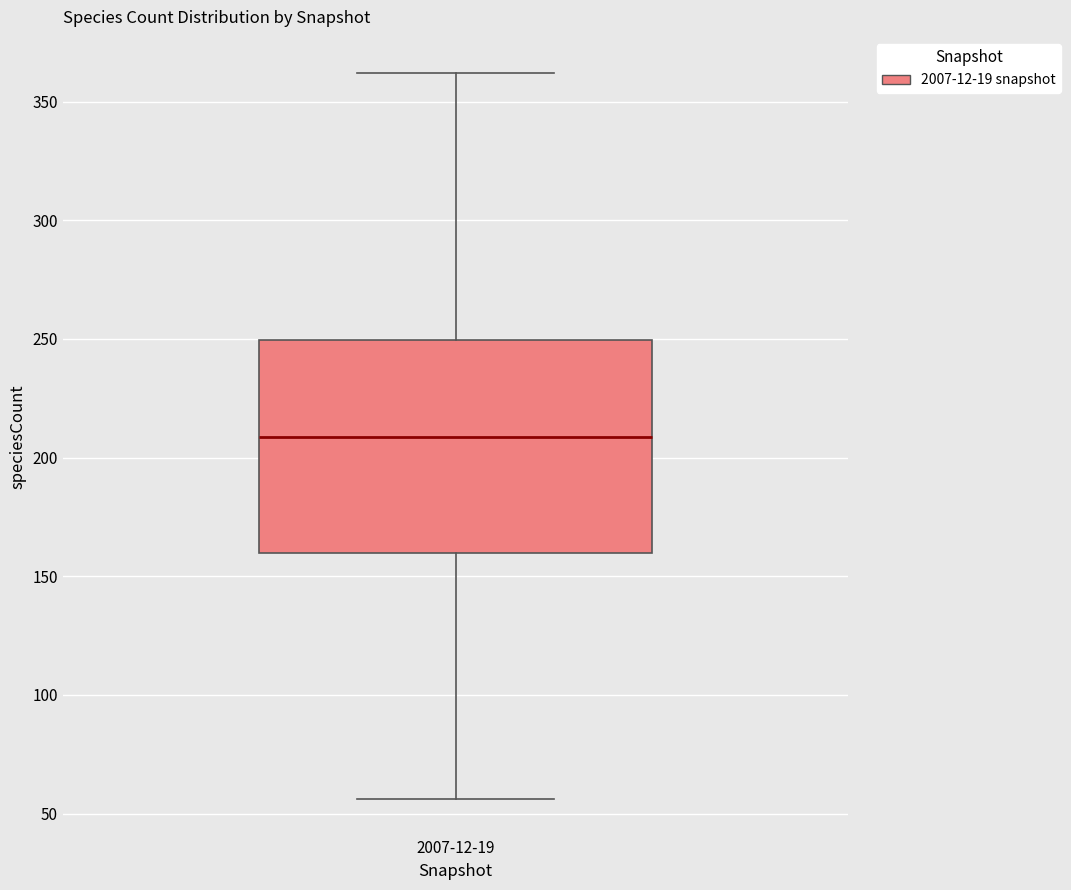

Read this box plot against the y-axis: the position of the median line, the range covered by the box, and the ends of both whiskers. The values are not printed on the chart, so give them approximately, as read against the axis.

median 210, box 160 to 250, whiskers 55 to 360